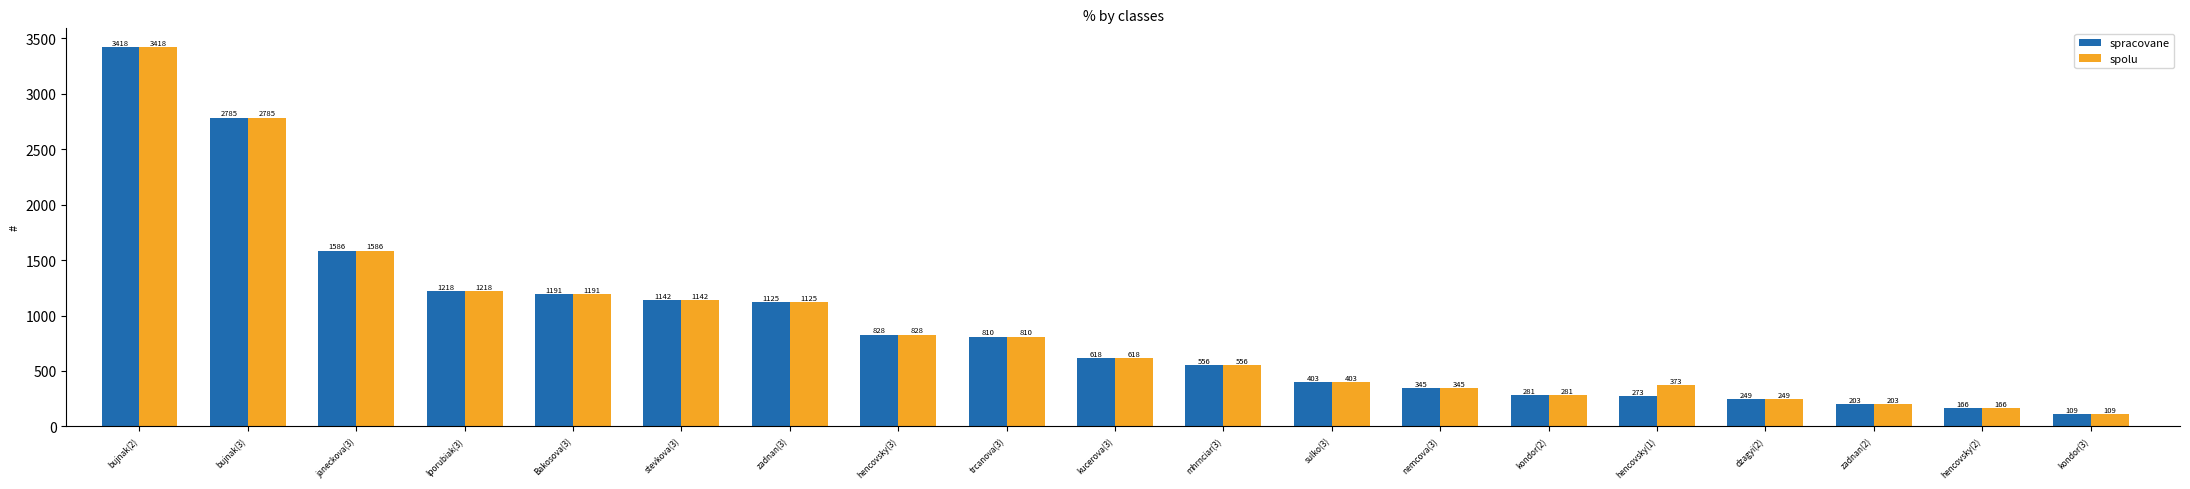

Is the value of spolu at trcanova(3) greater than the value of spracovane at kondor(3)?

Yes